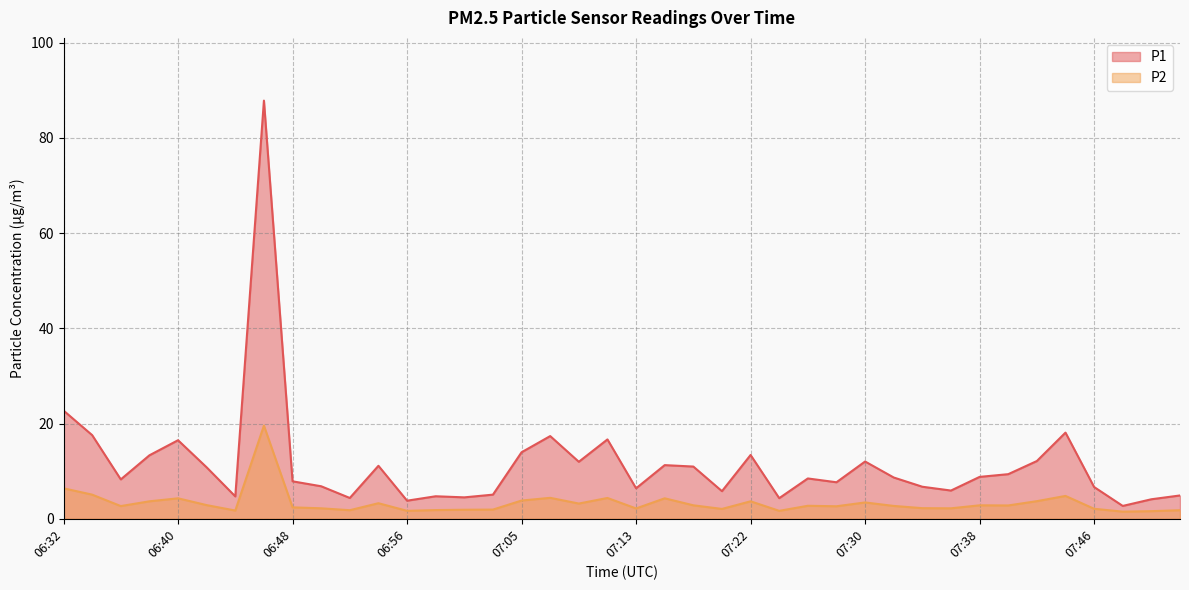

True or false: P1 and P2 intersect in this chart.

False